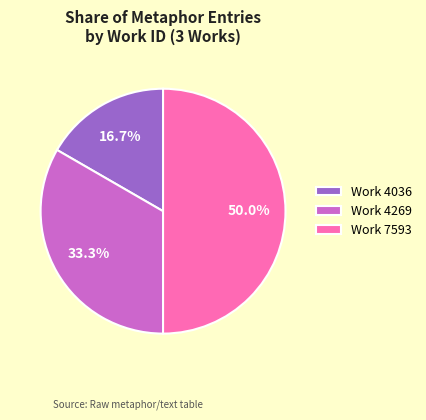

How much of the chart is everything except Work 4036?

83.3%